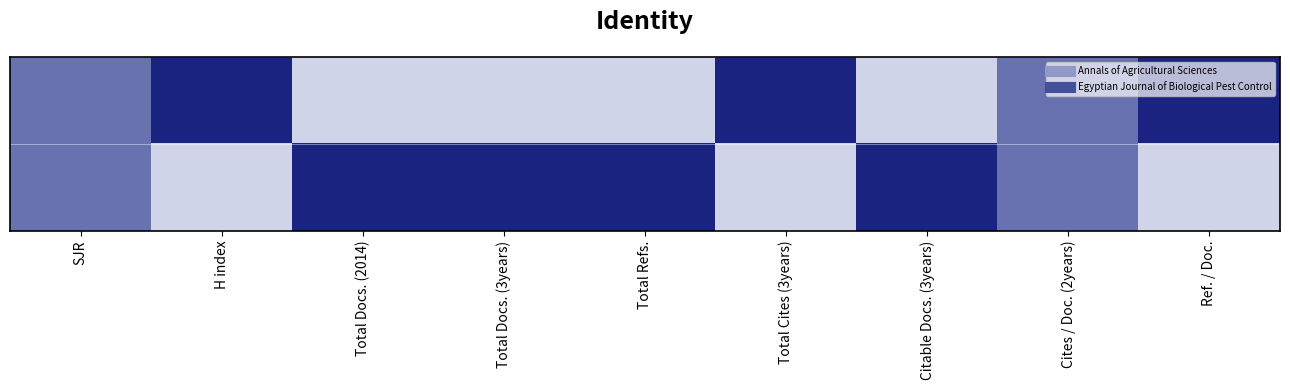

At which category is the sum across all series the highest?

SJR